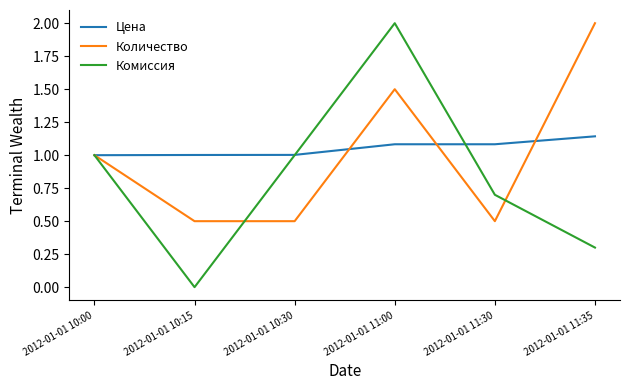

What is the sum of the Цена values at 2012-01-01 11:30 and 2012-01-01 10:00?

2.1